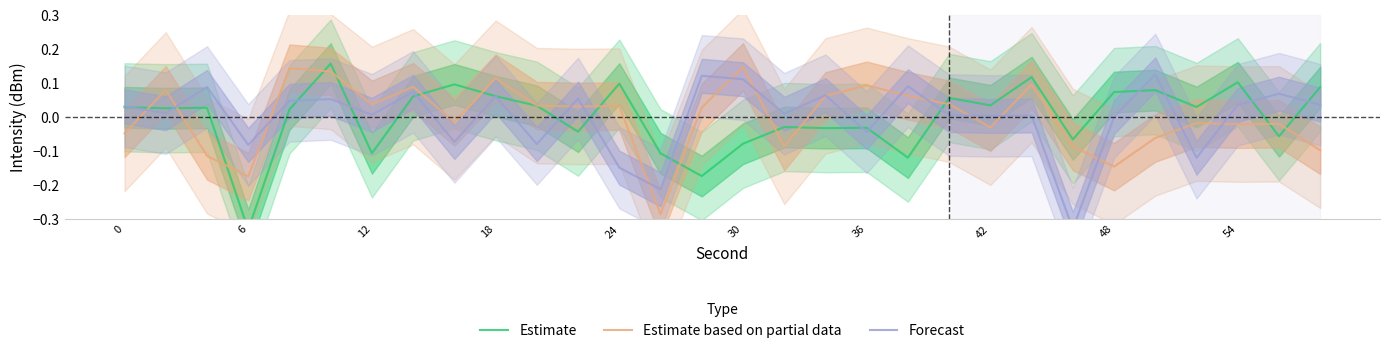

Which series has the largest total across all categories?

Forecast